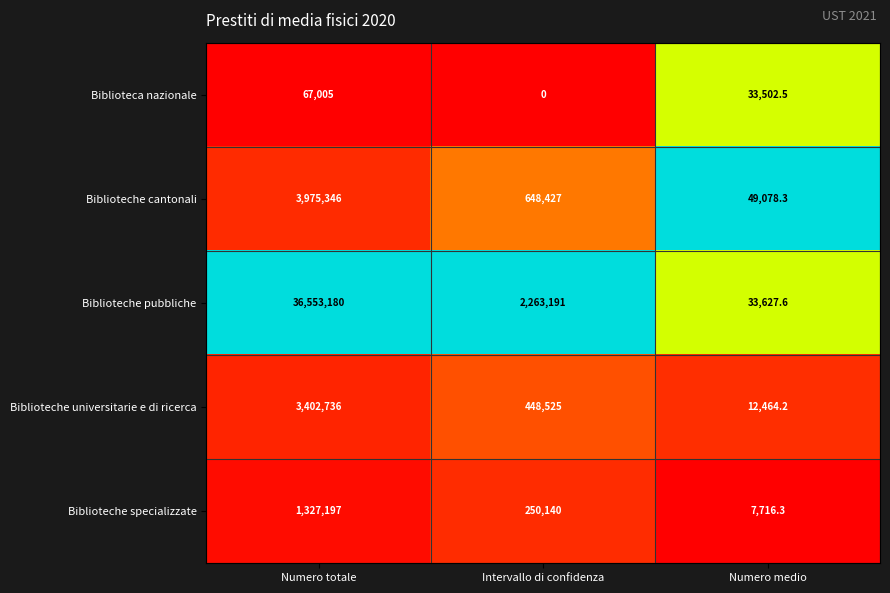

Reading left to right, list all the values displayed in this chart.

Biblioteca nazionale: Numero totale=67005.0	Intervallo di confidenza=0.0	Numero medio=33502.5
Biblioteche cantonali: Numero totale=3975346.0	Intervallo di confidenza=648427.0	Numero medio=49078.3
Biblioteche pubbliche: Numero totale=36553180.0	Intervallo di confidenza=2263191.0	Numero medio=33627.6
Biblioteche universitarie e di ricerca: Numero totale=3402736.0	Intervallo di confidenza=448525.0	Numero medio=12464.2
Biblioteche specializzate: Numero totale=1327197.0	Intervallo di confidenza=250140.0	Numero medio=7716.3